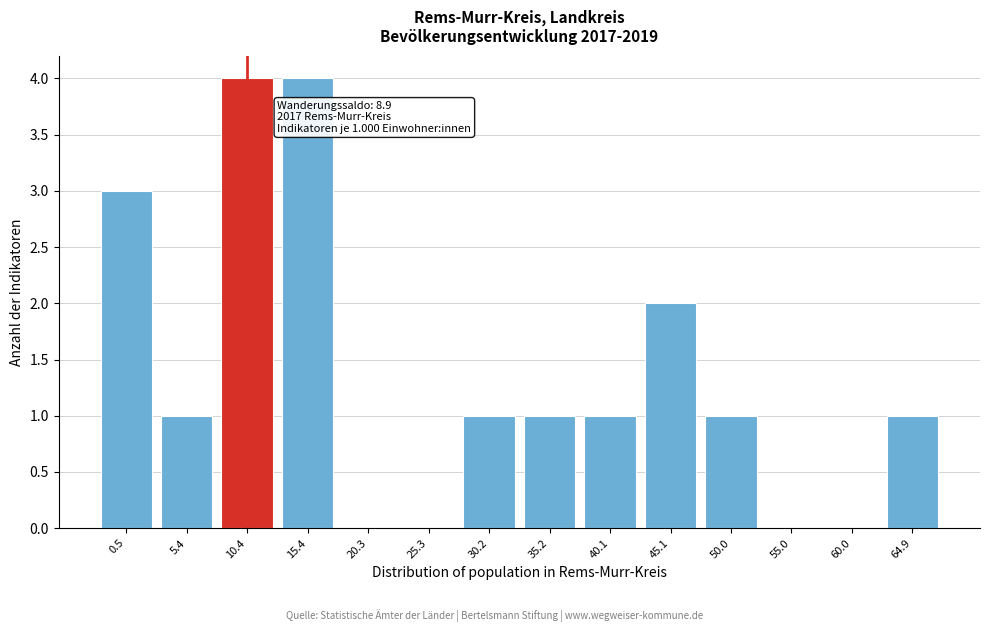

Reading right to left, what are all the values shown in this chart?

64.9=1	60.0=0	55.0=0	50.0=1	45.1=2	40.1=1	35.2=1	30.2=1	25.3=0	20.3=0	15.4=4	10.4=4	5.4=1	0.5=3